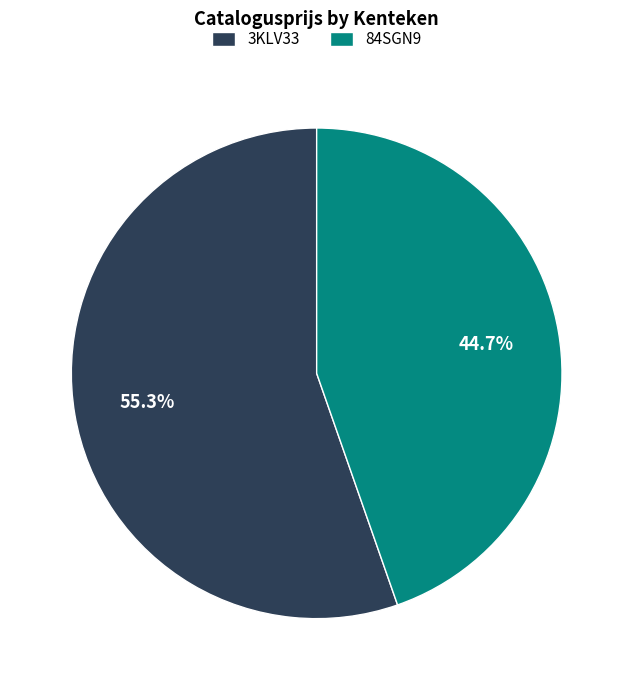

What is the majority slice?

3KLV33